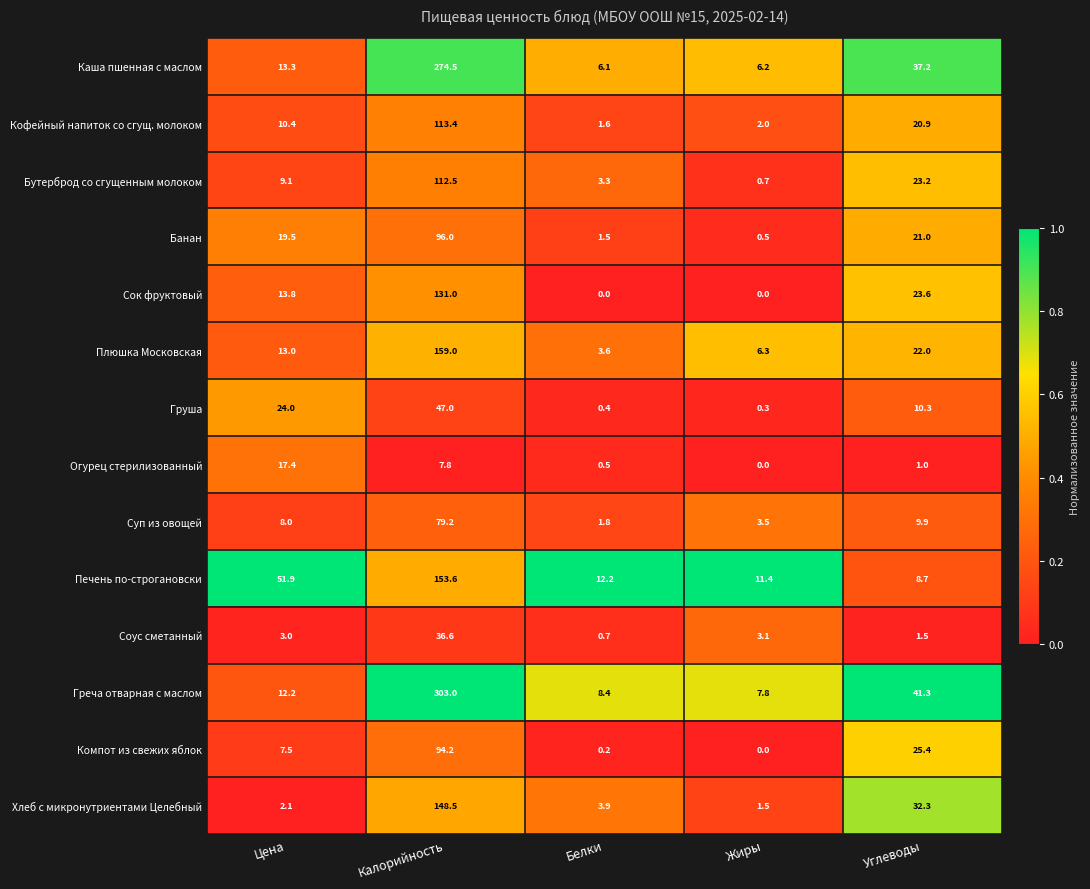

What is the approximate value of Печень по-строгановски at Жиры?

11.4